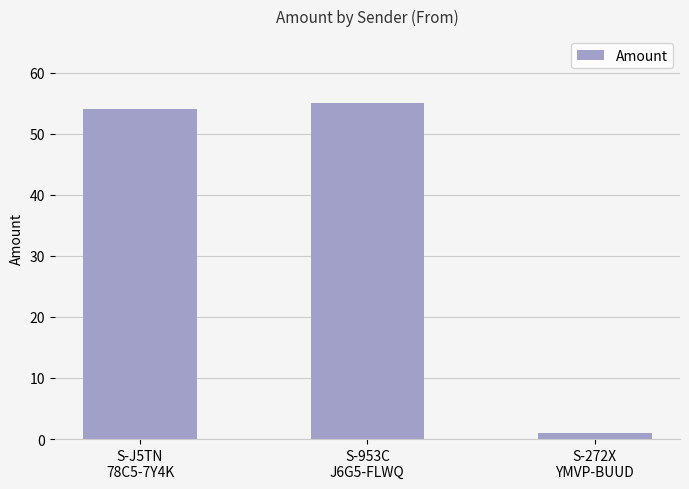

Does the chart contain any negative values?

No